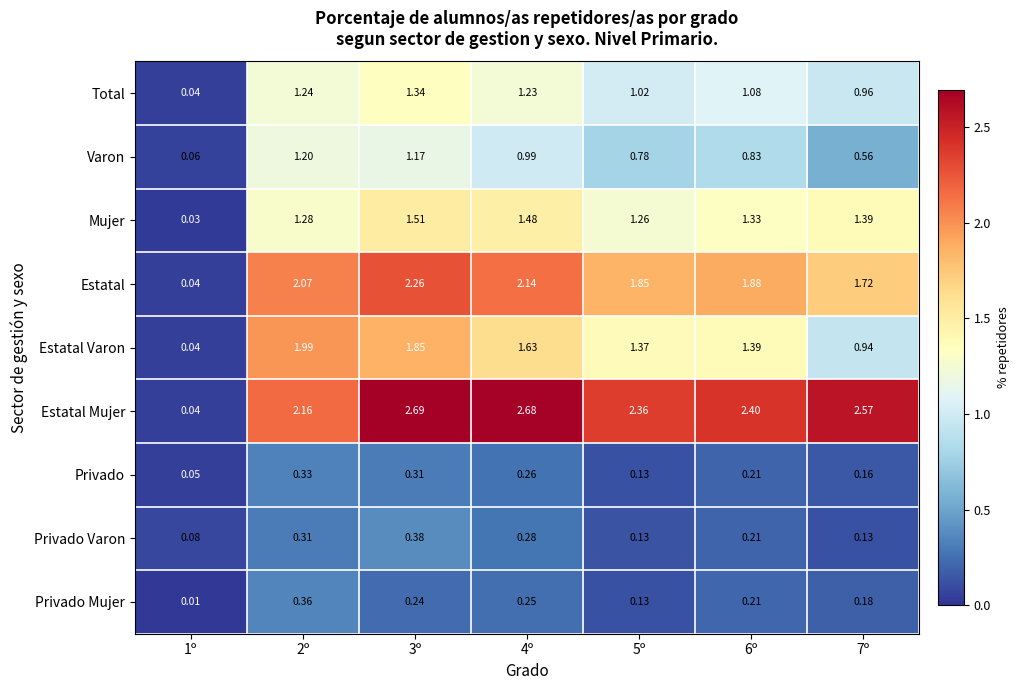

Between 1º and 2º, which series saw the biggest shift?

Estatal Mujer